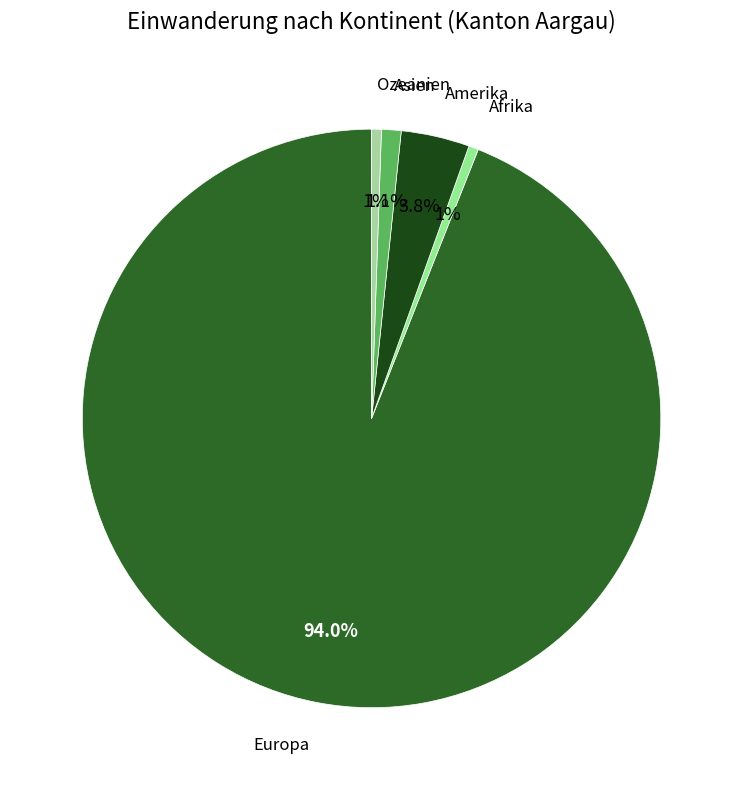

How many slices are in this pie chart?

5